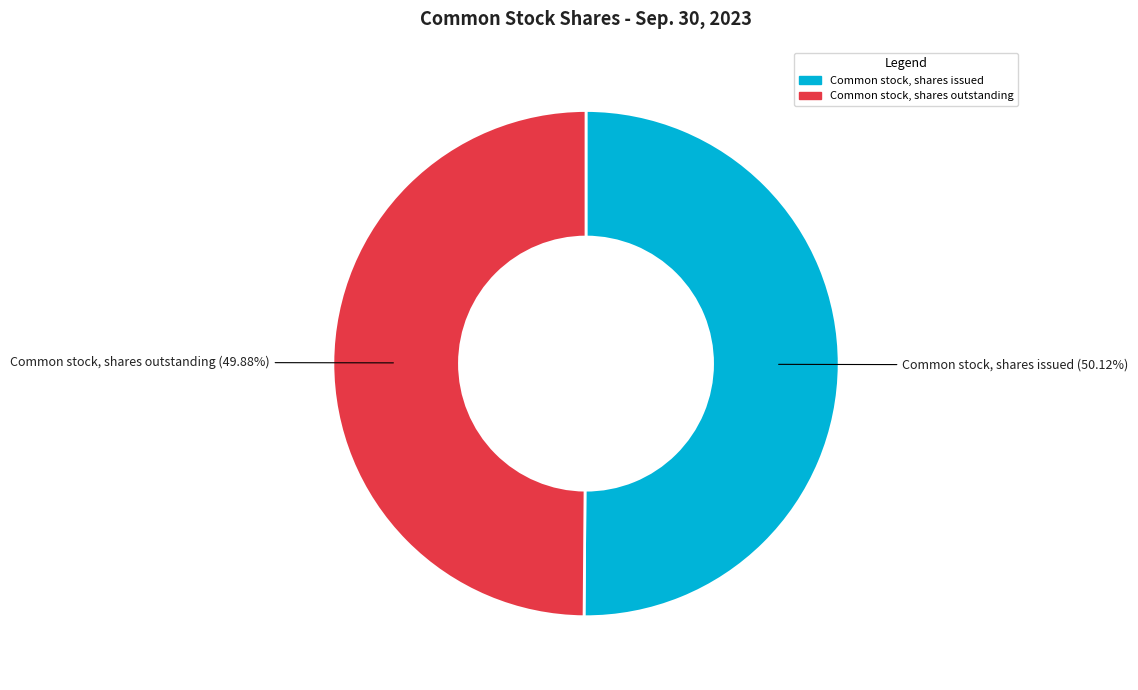

Is it true that Common stock, shares outstanding is 63% of the pie?

False